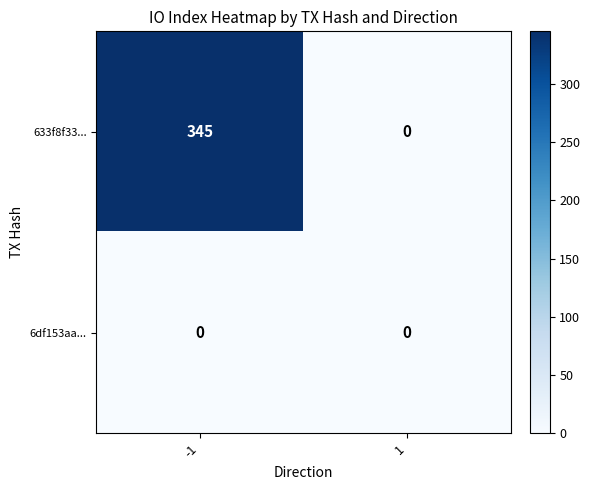

Rank the series by their average value, from highest to lowest.

633f8f33..., 6df153aa...